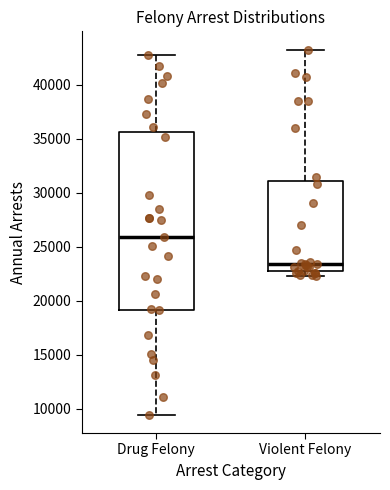

Which box is the tallest, from its lower edge to its upper edge?

Drug Felony